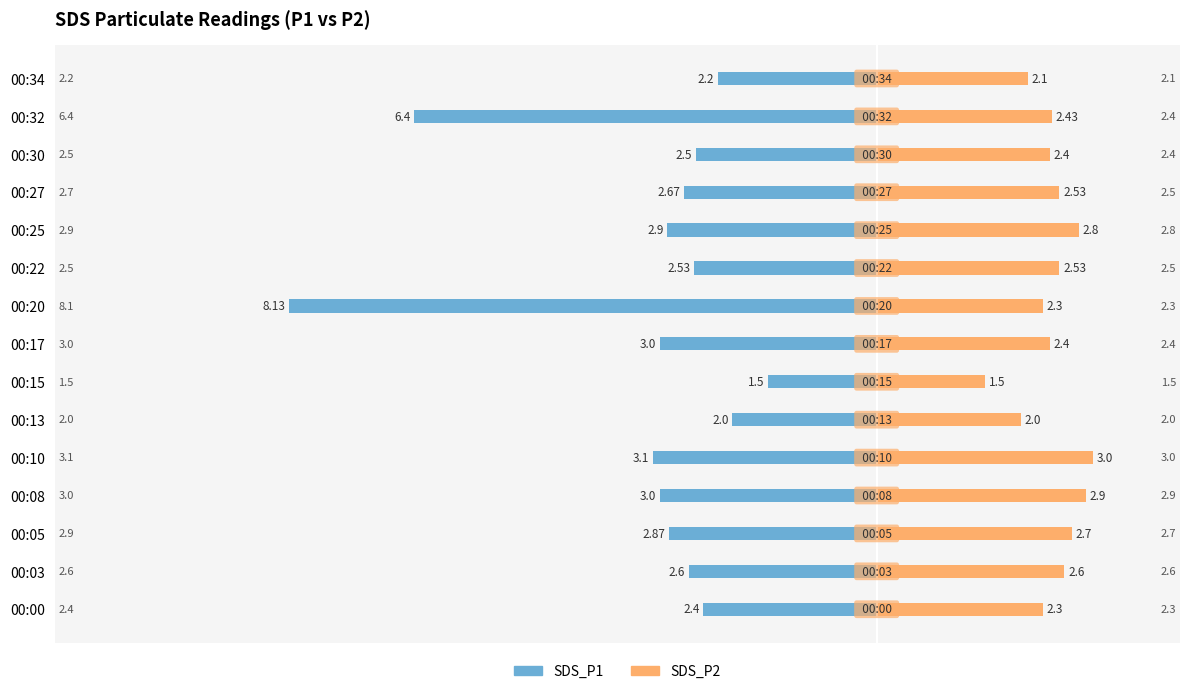

Rank the series at 00:17 from highest to lowest value.

SDS_P2, SDS_P1